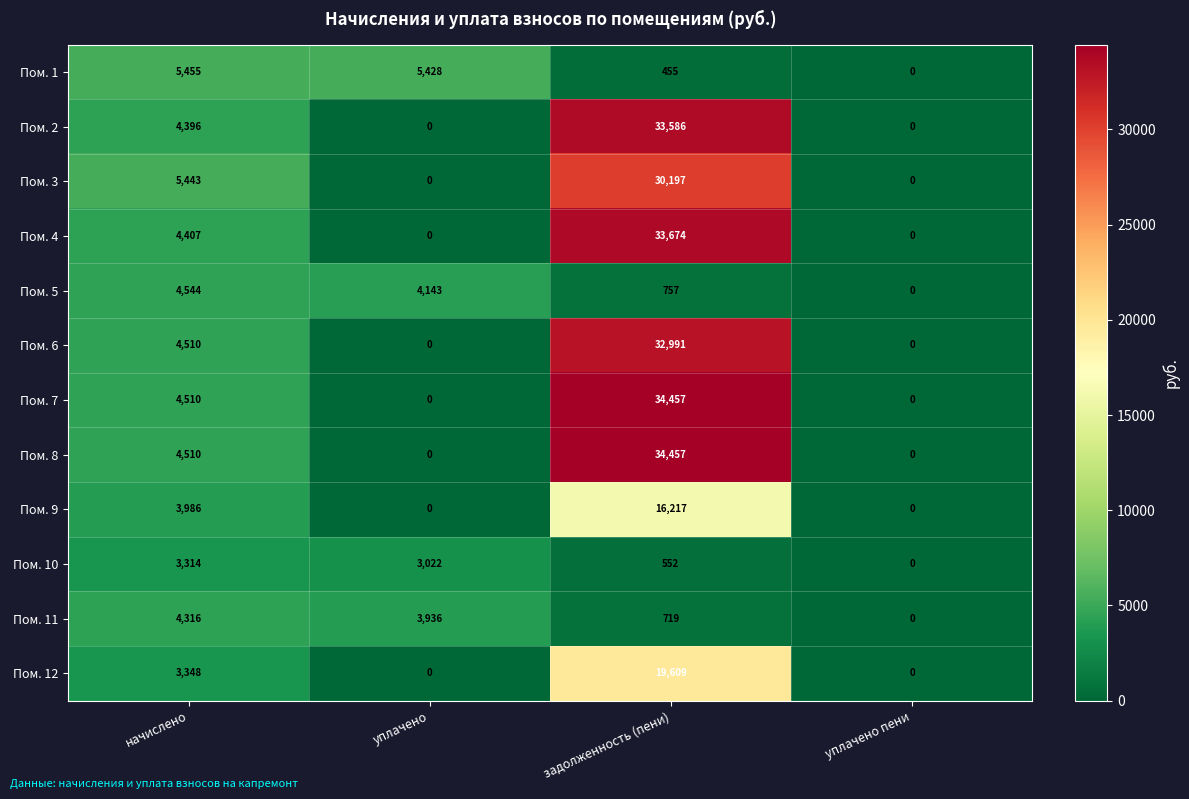

How many values in Пом. 10 are above zero?

3